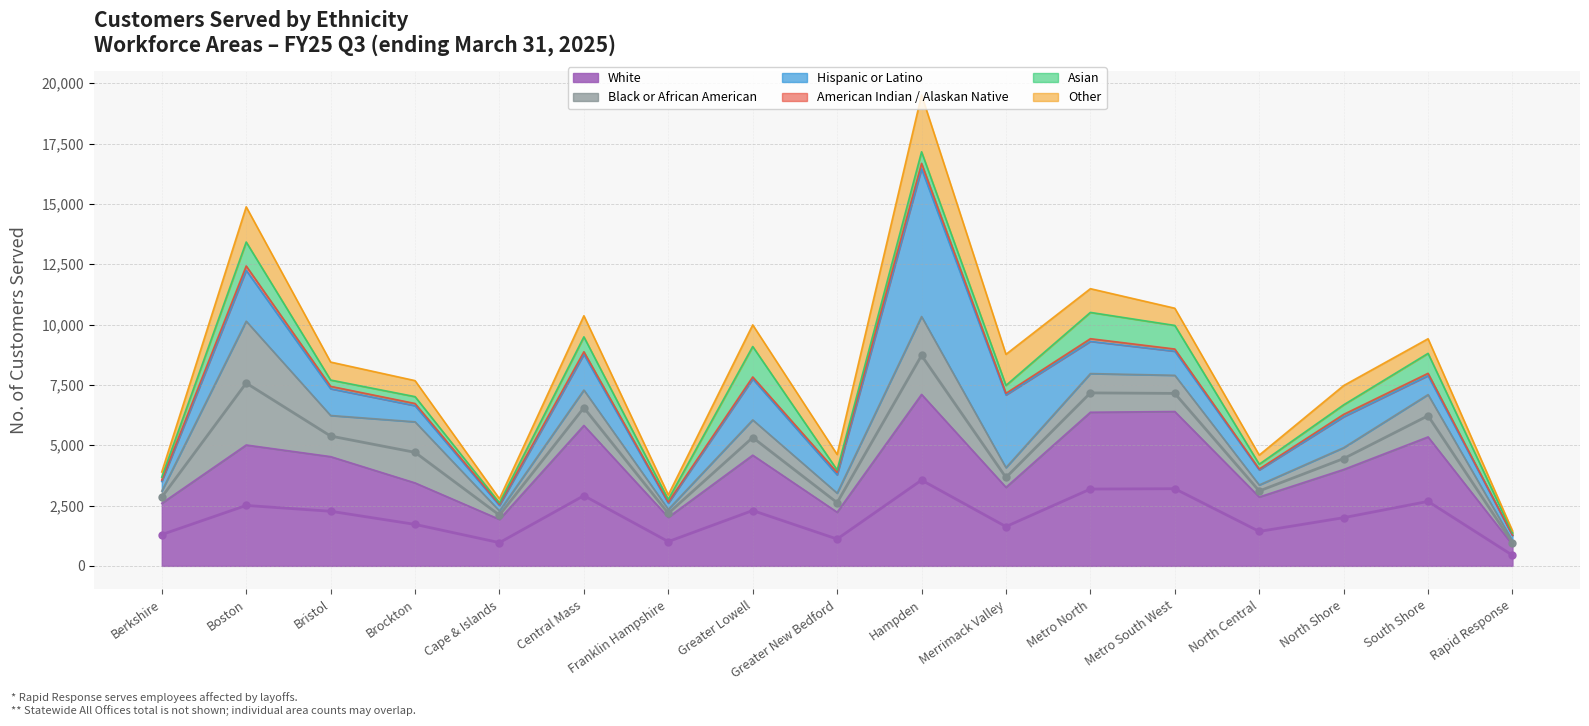

True or false: White (midline) and Black or African American (midline) cross at least once.

False